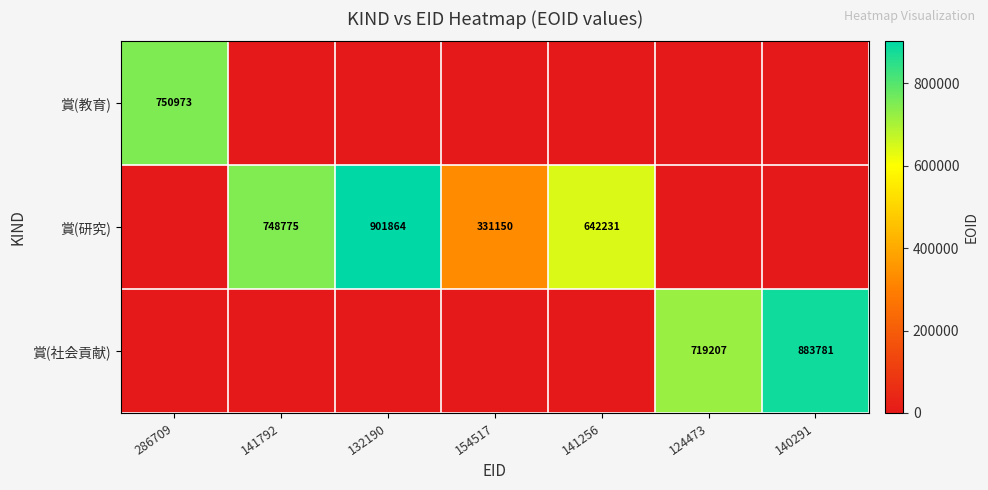

How many positive values does the 賞(社会貢献) series have?

2